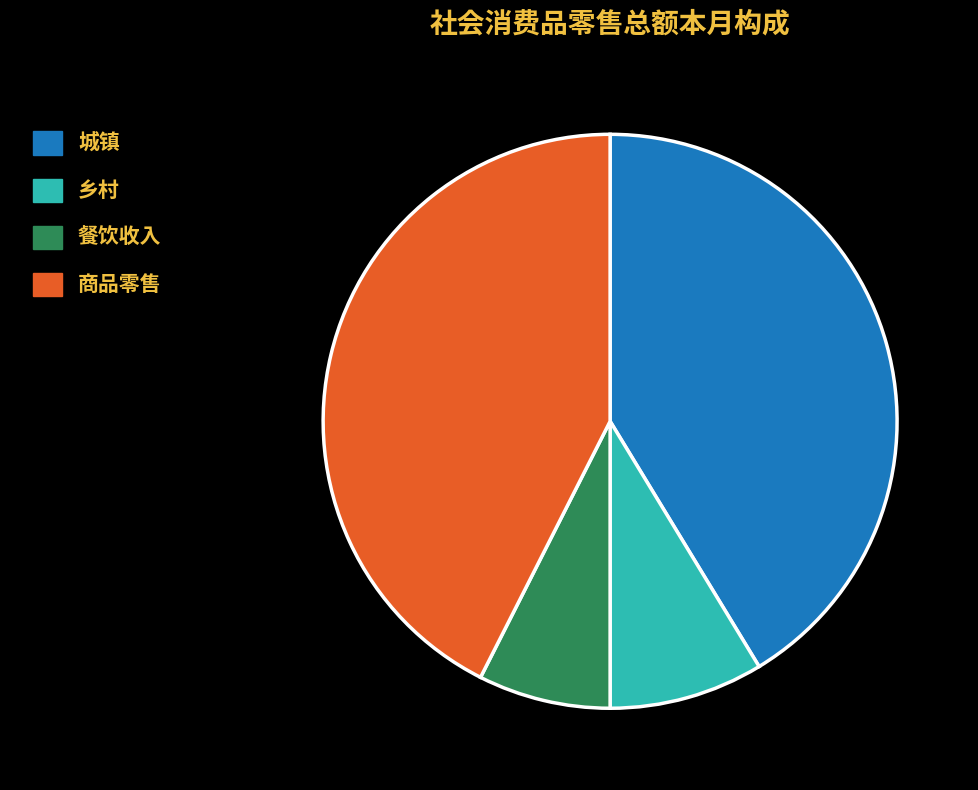

True or false: 餐饮收入 accounts for 22% of the total.

False